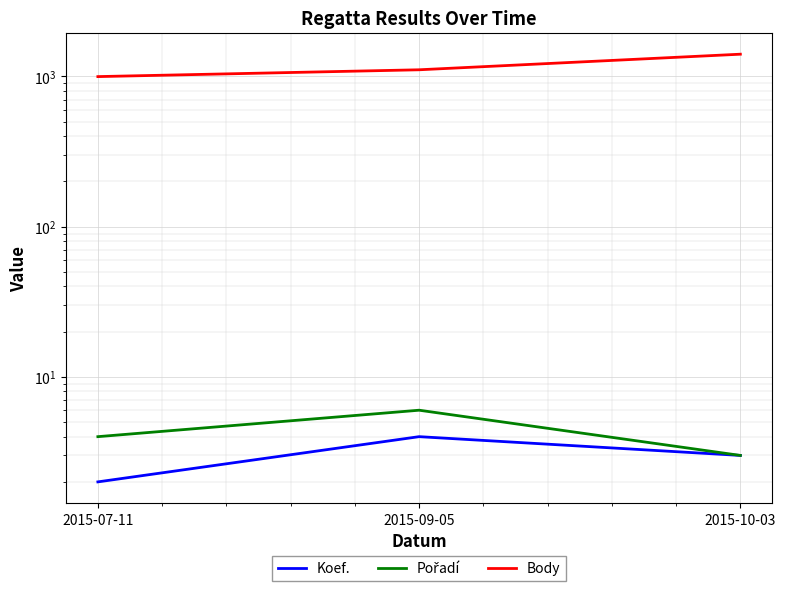

Between 2015-09-05 and 2015-07-11, which is larger?

2015-09-05